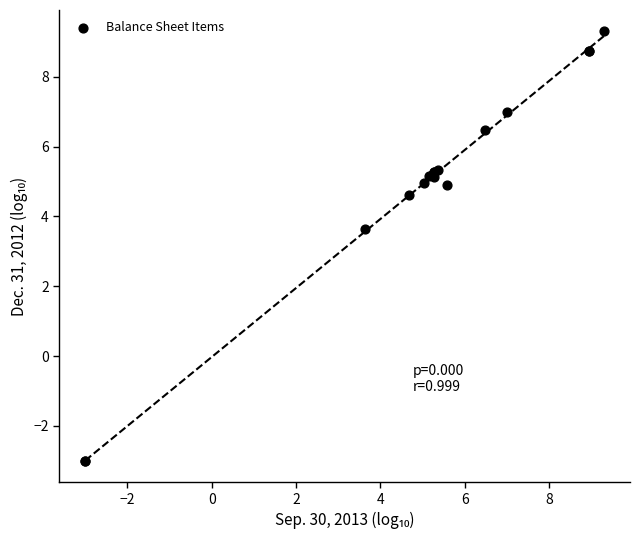

What Y value in the scatter plot is closest to 3?

3.6